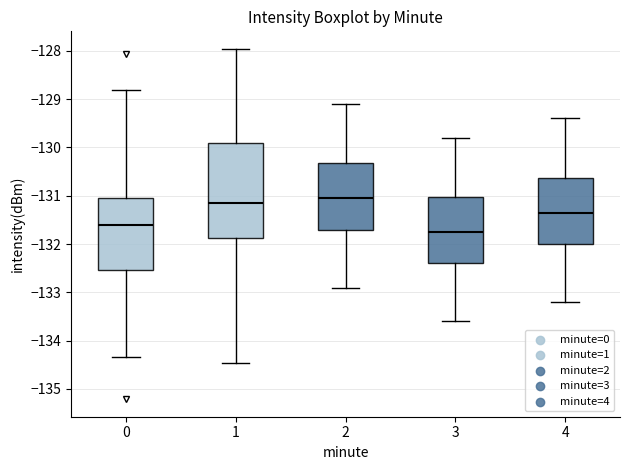

Reading left to right, read every box against the y-axis: the position of its median line, the range the box covers, and the ends of its whiskers. The values are not printed on the chart, so give them approximately, as read against the axis.

0: median -131.6, box -132.5 to -131.0, whiskers -134.3 to -128.8
1: median -131.1, box -131.9 to -129.9, whiskers -134.5 to -128.0
2: median -131.0, box -131.7 to -130.3, whiskers -132.9 to -129.1
3: median -131.7, box -132.4 to -131.0, whiskers -133.6 to -129.8
4: median -131.3, box -132.0 to -130.6, whiskers -133.2 to -129.4